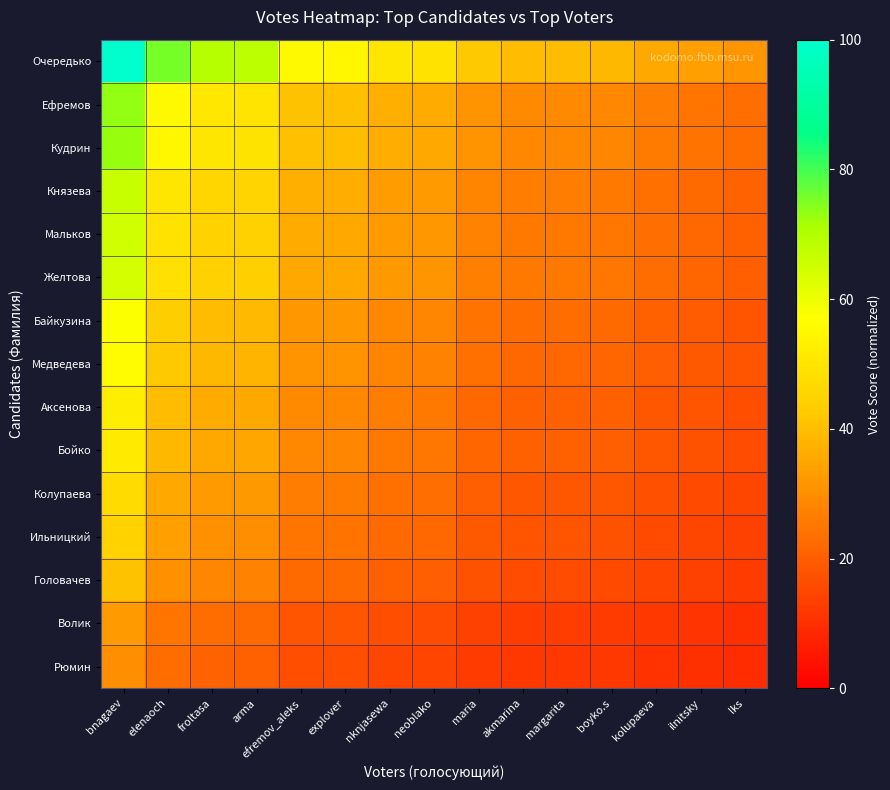

Reading left to right, extract all data points from this chart.

Очередько: bnagaev=100.0	elenaoch=75.7	froltasa=69.2	arma=68.2	efremov_aleks=55.5	explover=55.1	nknjasewa=50.1	neoblako=49.2	maria=42.4	akmarina=39.5	margarita=39.5	boyko.s=38.9	kolupaeva=35.8	ilnitsky=33.7	lks=31.5
Ефремов: bnagaev=73.3	elenaoch=55.5	froltasa=50.7	arma=50.0	efremov_aleks=40.7	explover=40.4	nknjasewa=36.7	neoblako=36.0	maria=31.1	akmarina=29.0	margarita=29.0	boyko.s=28.5	kolupaeva=26.2	ilnitsky=24.7	lks=23.1
Кудрин: bnagaev=72.7	elenaoch=55.1	froltasa=50.3	arma=49.6	efremov_aleks=40.4	explover=40.1	nknjasewa=36.4	neoblako=35.8	maria=30.9	akmarina=28.8	margarita=28.8	boyko.s=28.3	kolupaeva=26.0	ilnitsky=24.5	lks=22.9
Князева: bnagaev=66.2	elenaoch=50.1	froltasa=45.8	arma=45.1	efremov_aleks=36.7	explover=36.4	nknjasewa=33.2	neoblako=32.5	maria=28.1	akmarina=26.2	margarita=26.2	boyko.s=25.8	kolupaeva=23.7	ilnitsky=22.3	lks=20.9
Мальков: bnagaev=64.9	elenaoch=49.2	froltasa=44.9	arma=44.2	efremov_aleks=36.0	explover=35.8	nknjasewa=32.5	neoblako=31.9	maria=27.6	akmarina=25.7	margarita=25.7	boyko.s=25.3	kolupaeva=23.2	ilnitsky=21.9	lks=20.5
Желтова: bnagaev=64.3	elenaoch=48.7	froltasa=44.5	arma=43.8	efremov_aleks=35.7	explover=35.4	nknjasewa=32.2	neoblako=31.6	maria=27.3	akmarina=25.4	margarita=25.4	boyko.s=25.0	kolupaeva=23.0	ilnitsky=21.7	lks=20.3
Байкузина: bnagaev=57.5	elenaoch=43.5	froltasa=39.8	arma=39.2	efremov_aleks=31.9	explover=31.7	nknjasewa=28.8	neoblako=28.3	maria=24.4	akmarina=22.7	margarita=22.7	boyko.s=22.4	kolupaeva=20.6	ilnitsky=19.4	lks=18.1
Медведева: bnagaev=56.0	elenaoch=42.4	froltasa=38.8	arma=38.2	efremov_aleks=31.1	explover=30.9	nknjasewa=28.1	neoblako=27.6	maria=23.8	akmarina=22.2	margarita=22.2	boyko.s=21.8	kolupaeva=20.0	ilnitsky=18.9	lks=17.7
Аксенова: bnagaev=52.2	elenaoch=39.5	froltasa=36.1	arma=35.6	efremov_aleks=29.0	explover=28.8	nknjasewa=26.2	neoblako=25.7	maria=22.2	akmarina=20.7	margarita=20.7	boyko.s=20.3	kolupaeva=18.7	ilnitsky=17.6	lks=16.5
Бойко: bnagaev=51.4	elenaoch=38.9	froltasa=35.6	arma=35.0	efremov_aleks=28.5	explover=28.3	nknjasewa=25.8	neoblako=25.3	maria=21.8	akmarina=20.3	margarita=20.3	boyko.s=20.0	kolupaeva=18.4	ilnitsky=17.3	lks=16.2
Колупаева: bnagaev=47.2	elenaoch=35.8	froltasa=32.7	arma=32.2	efremov_aleks=26.2	explover=26.0	nknjasewa=23.7	neoblako=23.2	maria=20.0	akmarina=18.7	margarita=18.7	boyko.s=18.4	kolupaeva=16.9	ilnitsky=15.9	lks=14.9
Ильницкий: bnagaev=44.5	elenaoch=33.7	froltasa=30.8	arma=30.4	efremov_aleks=24.7	explover=24.5	nknjasewa=22.3	neoblako=21.9	maria=18.9	akmarina=17.6	margarita=17.6	boyko.s=17.3	kolupaeva=15.9	ilnitsky=15.0	lks=14.1
Головачев: bnagaev=40.7	elenaoch=30.8	froltasa=28.1	arma=27.7	efremov_aleks=22.6	explover=22.4	nknjasewa=20.4	neoblako=20.0	maria=17.3	akmarina=16.1	margarita=16.1	boyko.s=15.8	kolupaeva=14.5	ilnitsky=13.7	lks=12.8
Волик: bnagaev=32.8	elenaoch=24.8	froltasa=22.7	arma=22.3	efremov_aleks=18.2	explover=18.1	nknjasewa=16.4	neoblako=16.1	maria=13.9	akmarina=13.0	margarita=13.0	boyko.s=12.8	kolupaeva=11.7	ilnitsky=11.1	lks=10.3
Рюмин: bnagaev=30.2	elenaoch=22.8	froltasa=20.9	arma=20.5	efremov_aleks=16.7	explover=16.6	nknjasewa=15.1	neoblako=14.8	maria=12.8	akmarina=11.9	margarita=11.9	boyko.s=11.7	kolupaeva=10.8	ilnitsky=10.2	lks=9.5